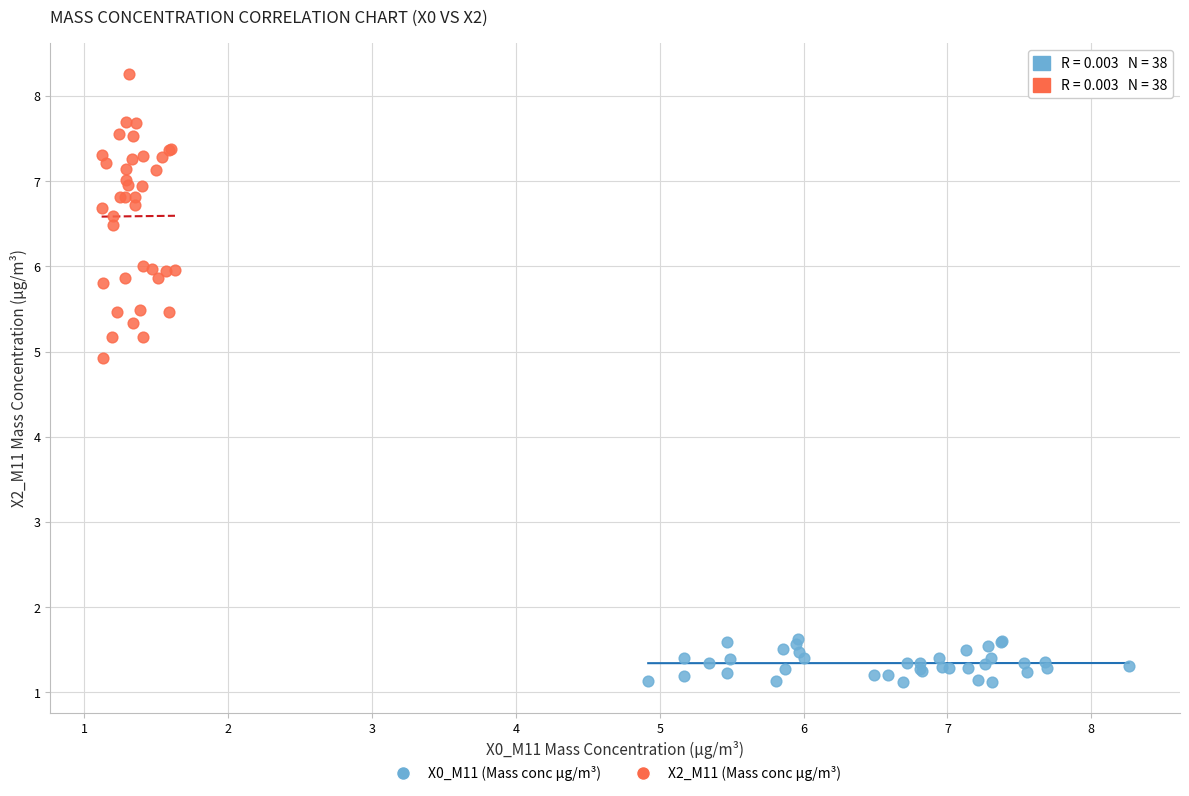

Which series has the widest spread of Y values?

X2_M11 (Mass conc μg/m³)